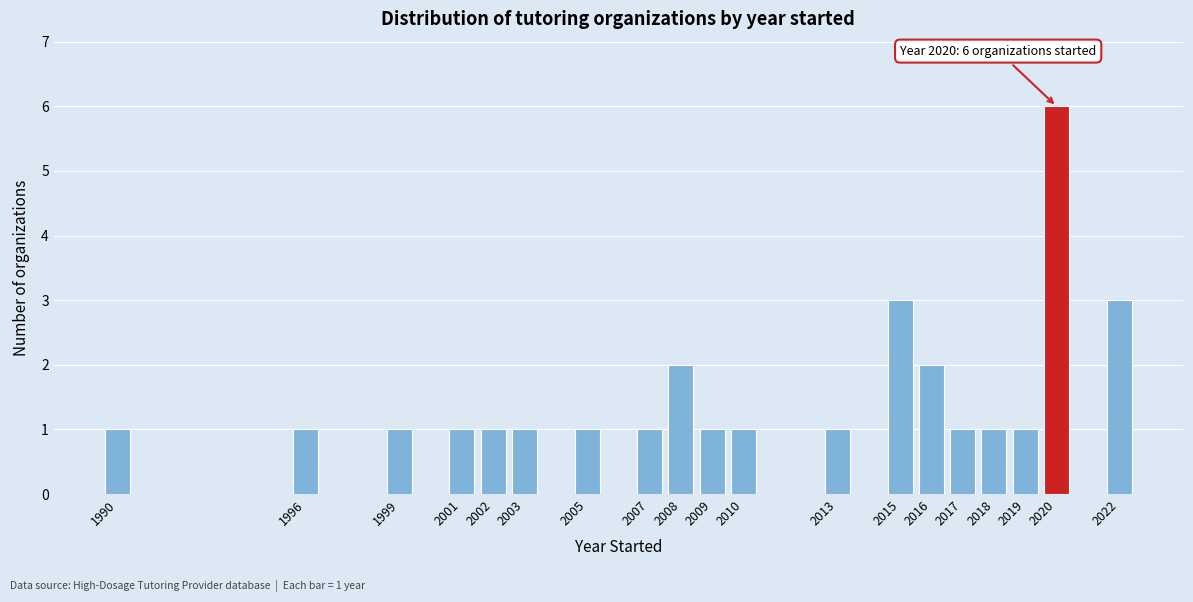

Reading right to left, list all the values displayed in this chart.

3	6	1	1	1	2	3	1	1	1	2	1	1	1	1	1	1	1	1